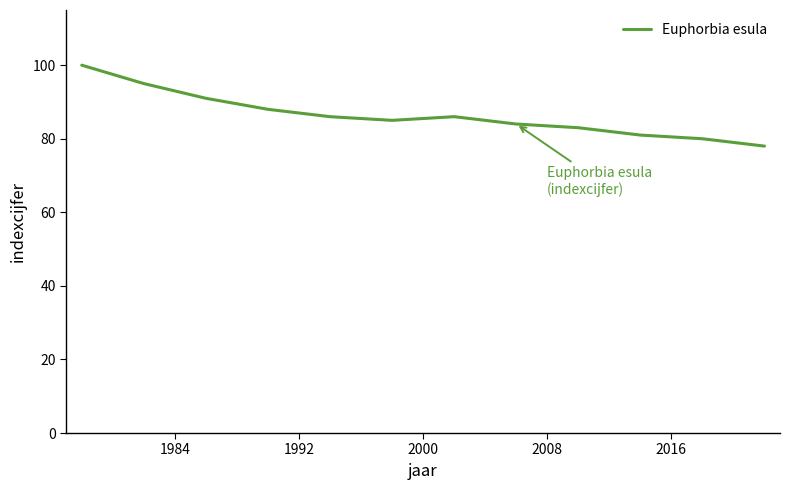

Reading right to left, extract all data points from this chart.

78	80	81	83	84	86	85	86	88	91	95	100